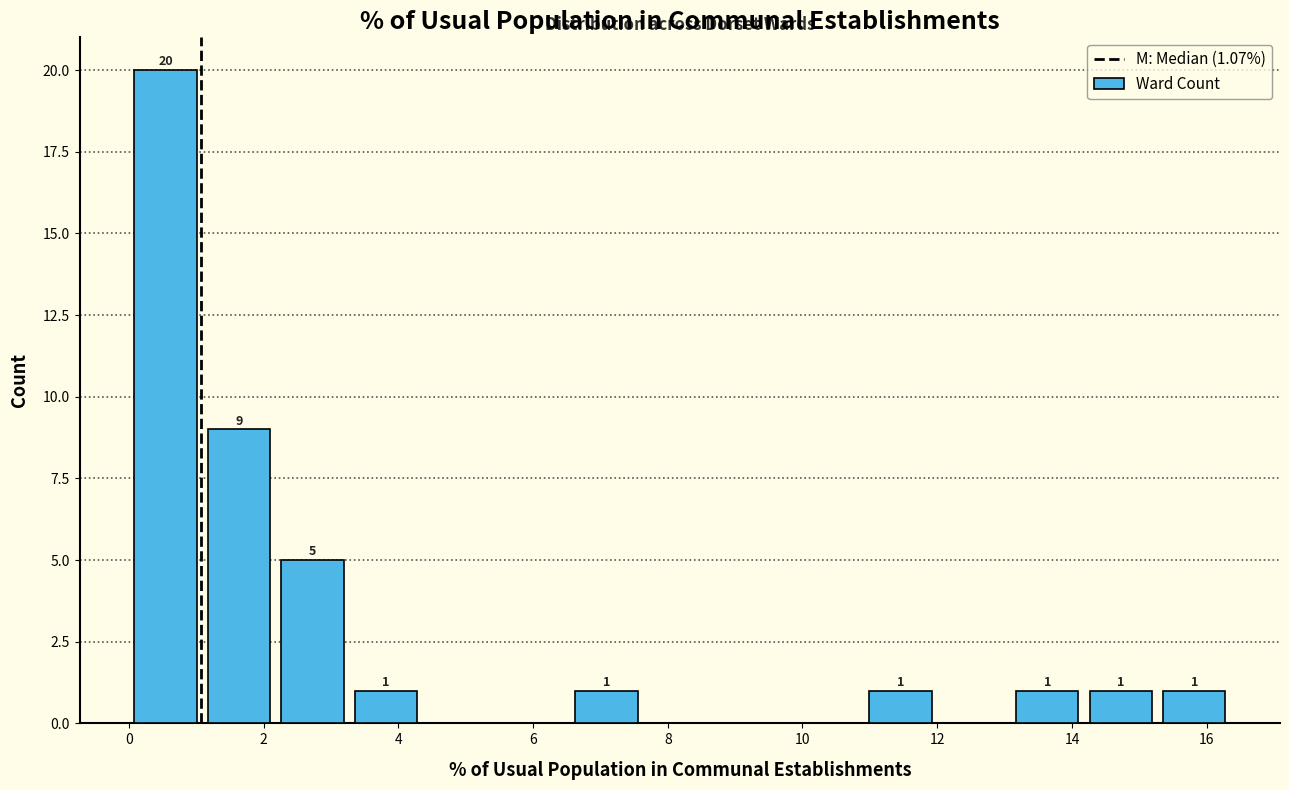

Which range on the x-axis has the tallest bar?

0.0 to 1.0